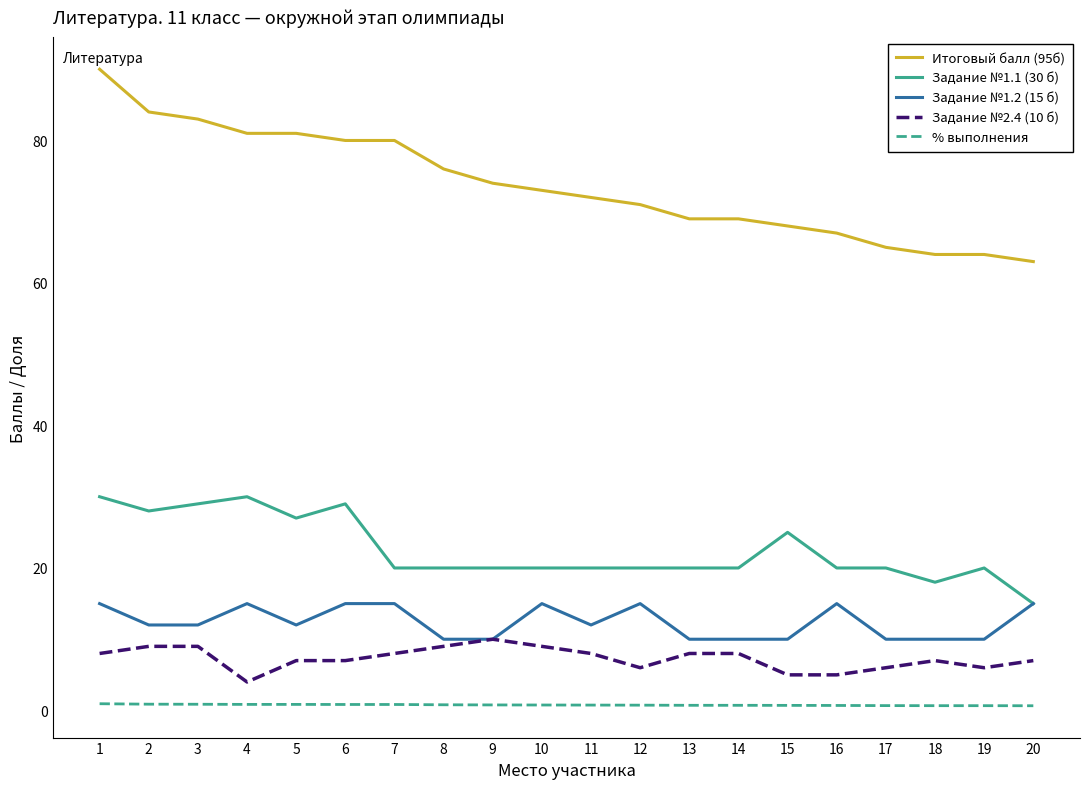

True or false: Задание №1.1 (30 б) and Итоговый балл (95б) intersect in this chart.

False